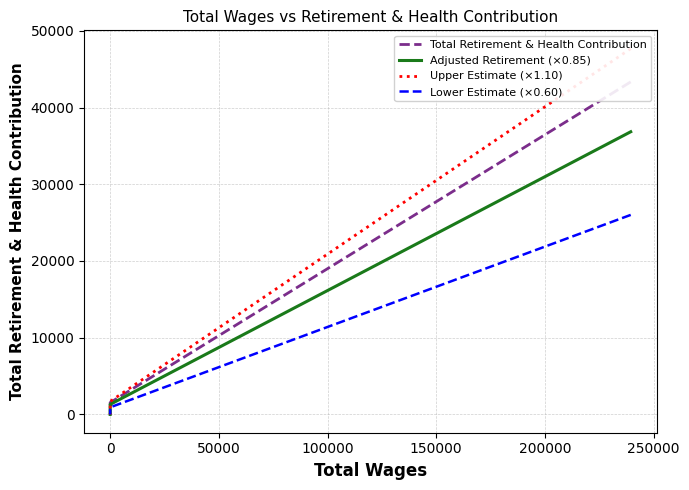

Is this an area chart (filled region under the line)?

No